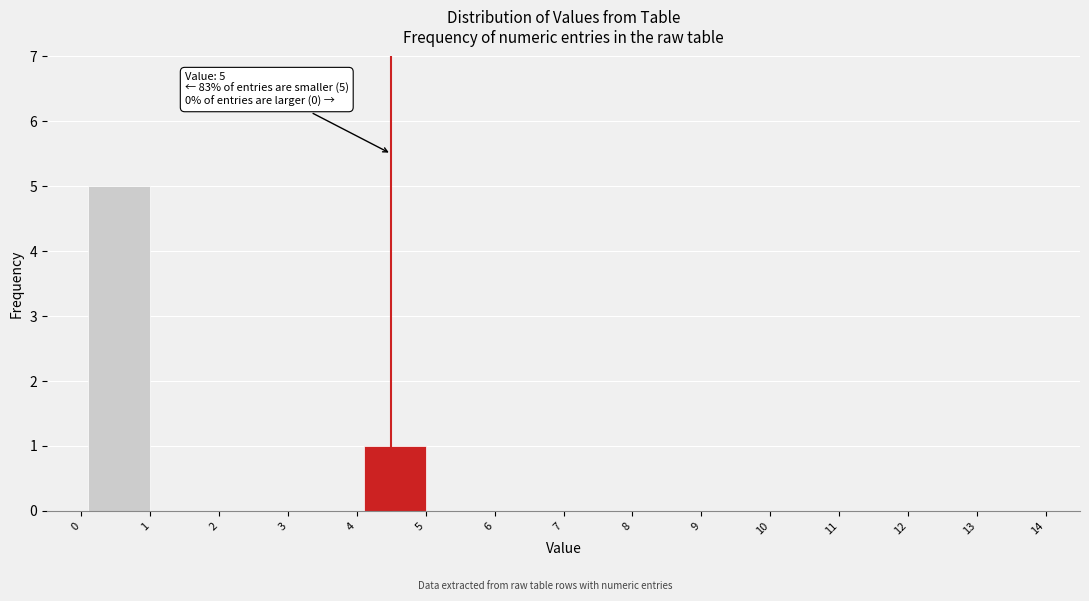

Reading left to right, what are all the values shown in this chart?

0=0	1=5	2=0	3=0	4=0	5=1	6=0	7=0	8=0	9=0	10=0	11=0	12=0	13=0	14=0